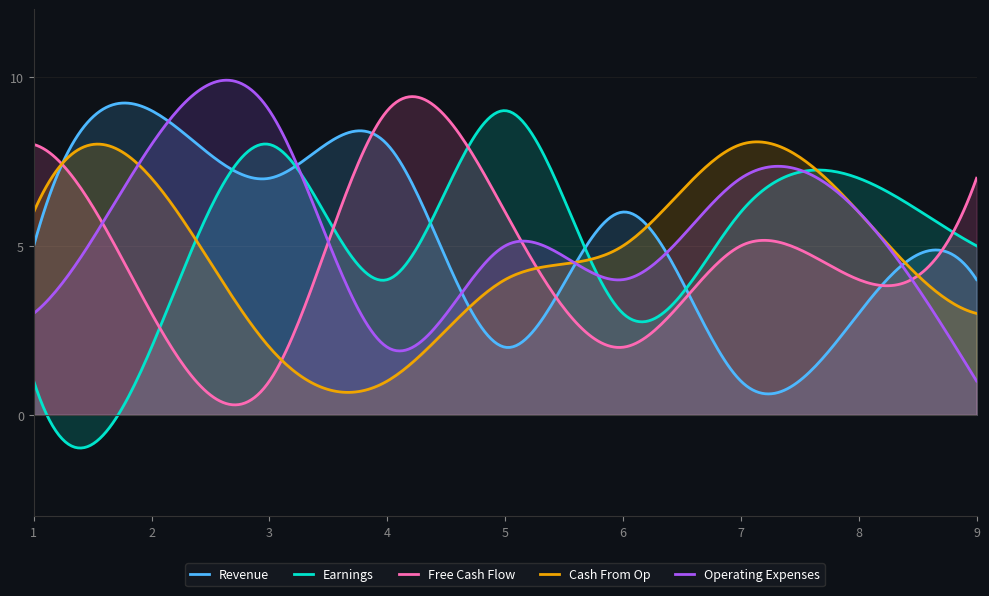

Where is the first local minimum for Operating Expenses?

4